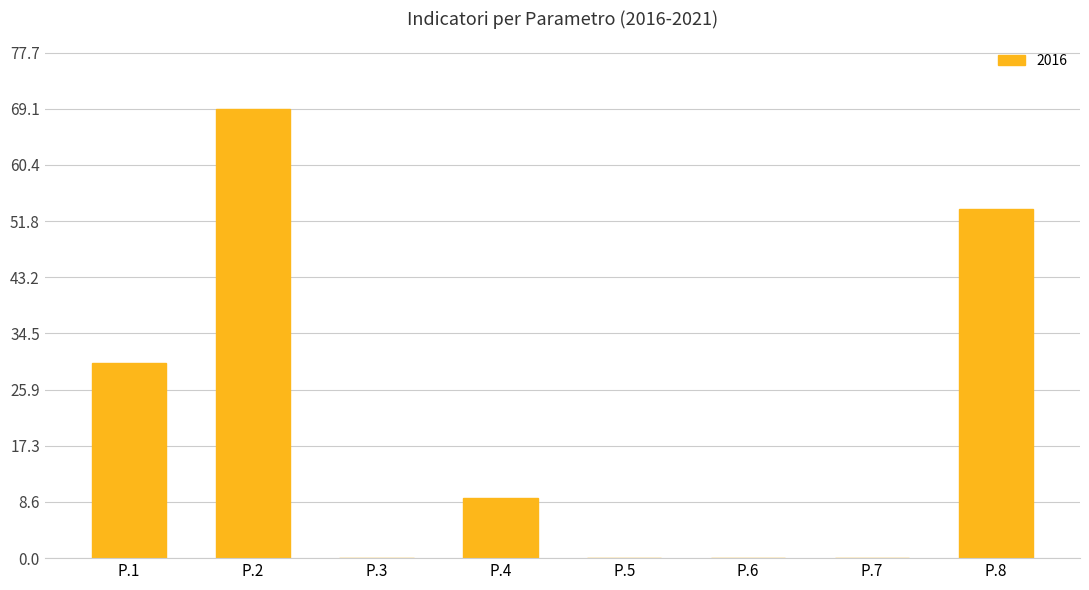

The chart shows a value of 0.0 at P.7. True or false?

True